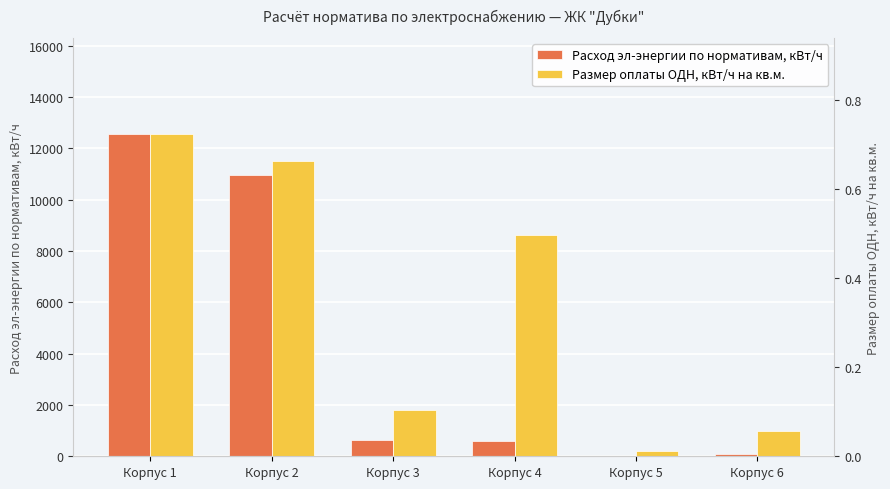

Rank the series by their maximum value, from highest to lowest.

Расход эл-энергии по нормативам, кВт/ч, Размер оплаты ОДН, кВт/ч на кв.м.